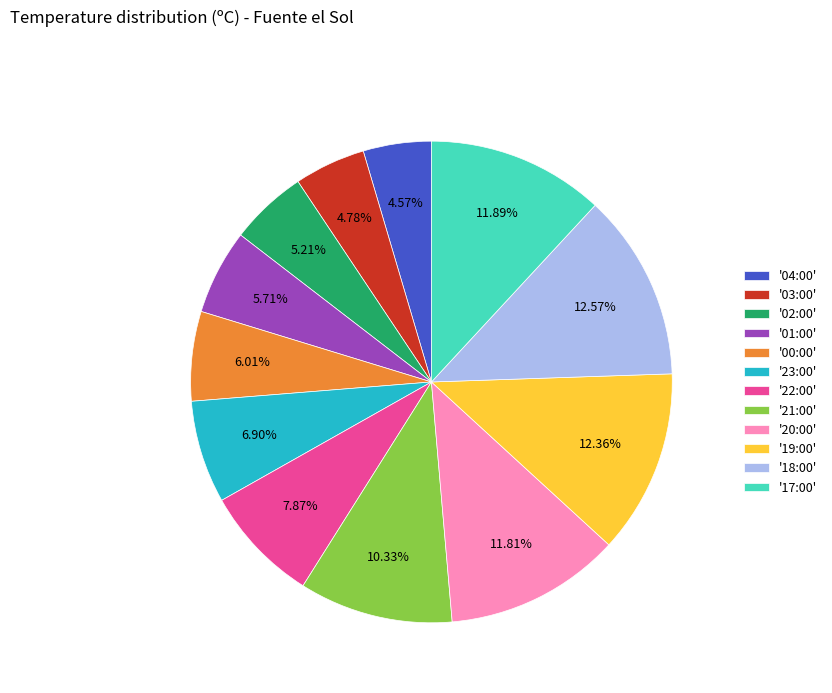

Combined, do '00:00' and '18:00' account for over 50%?

No